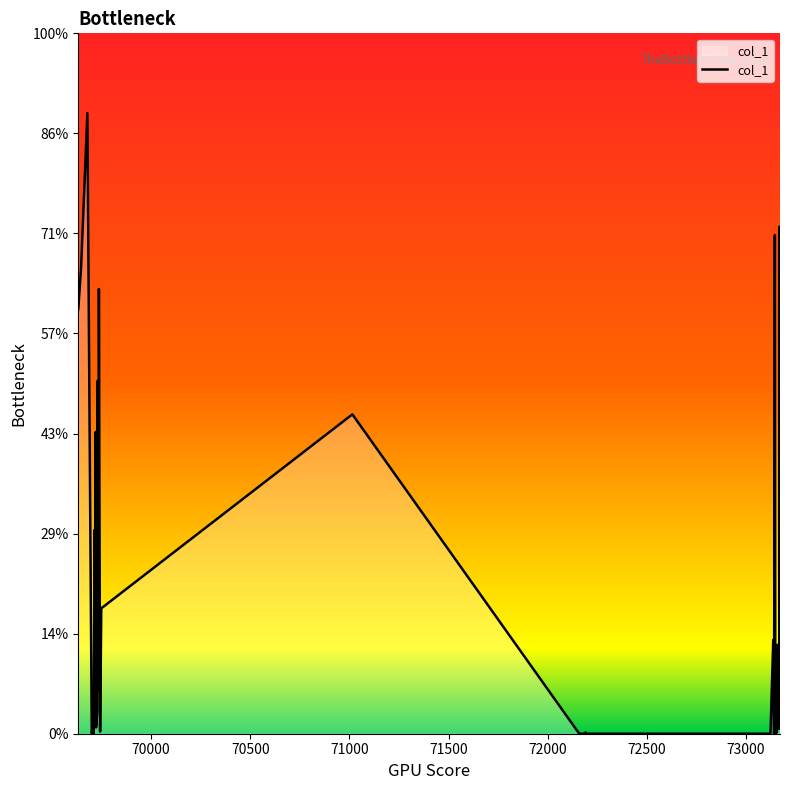

At which category does the data reach its first local peak?

69679